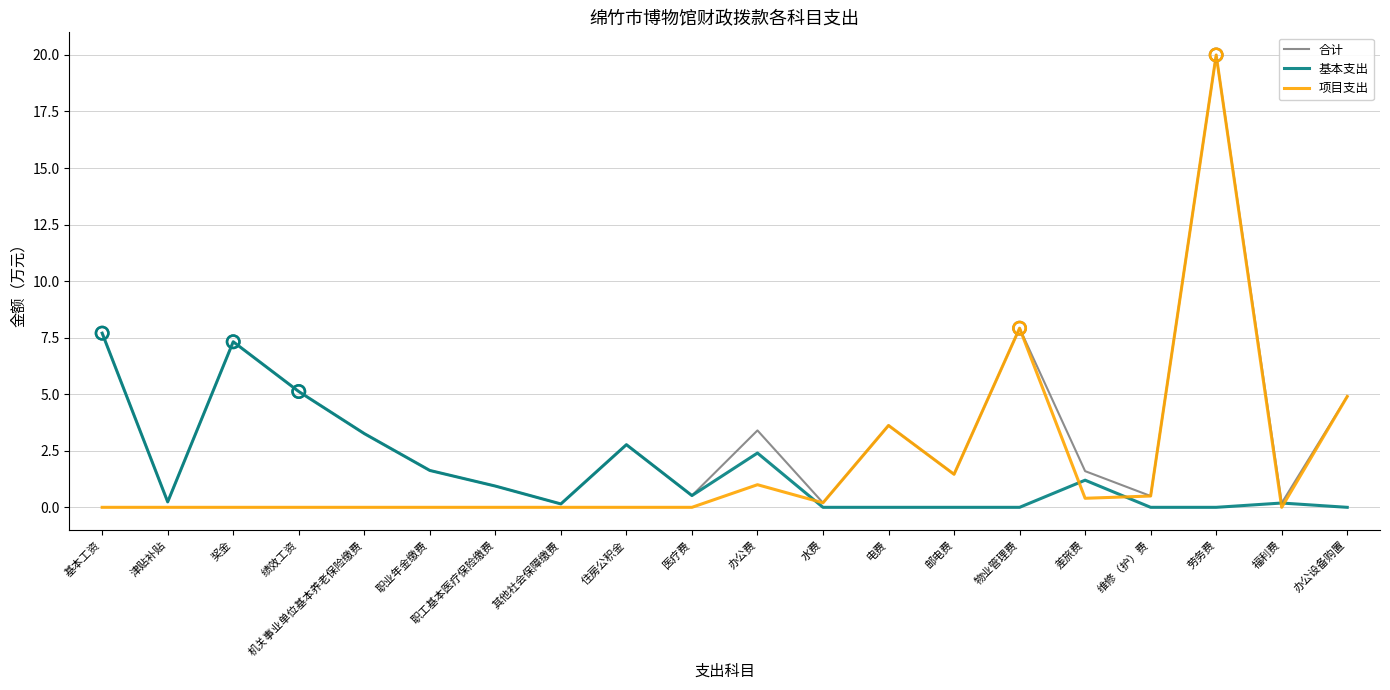

At how many categories does at least one series exceed 4?

6